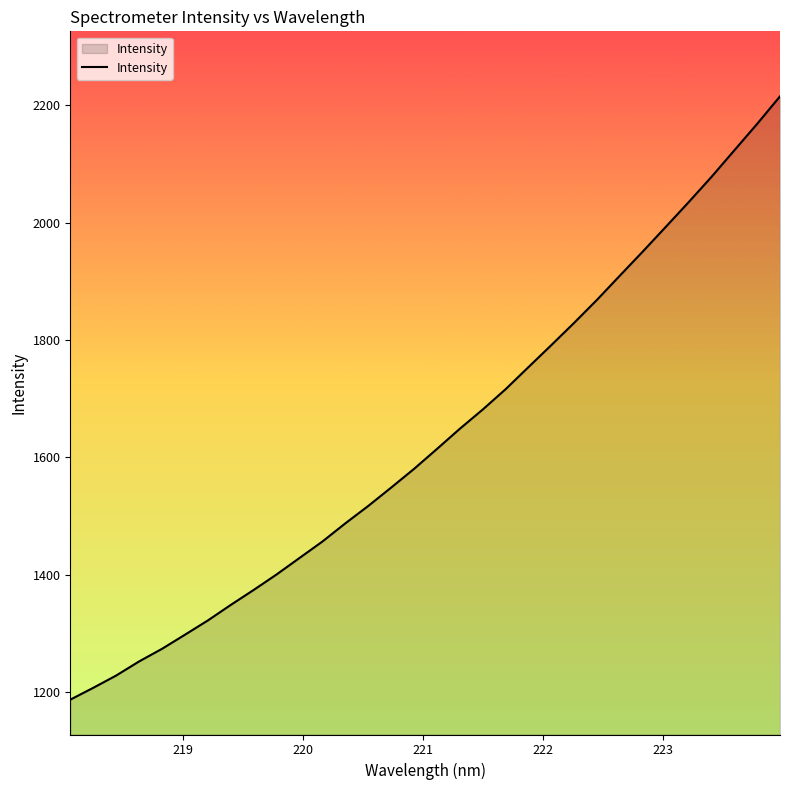

What is the maximum value shown in the chart?

2215.3